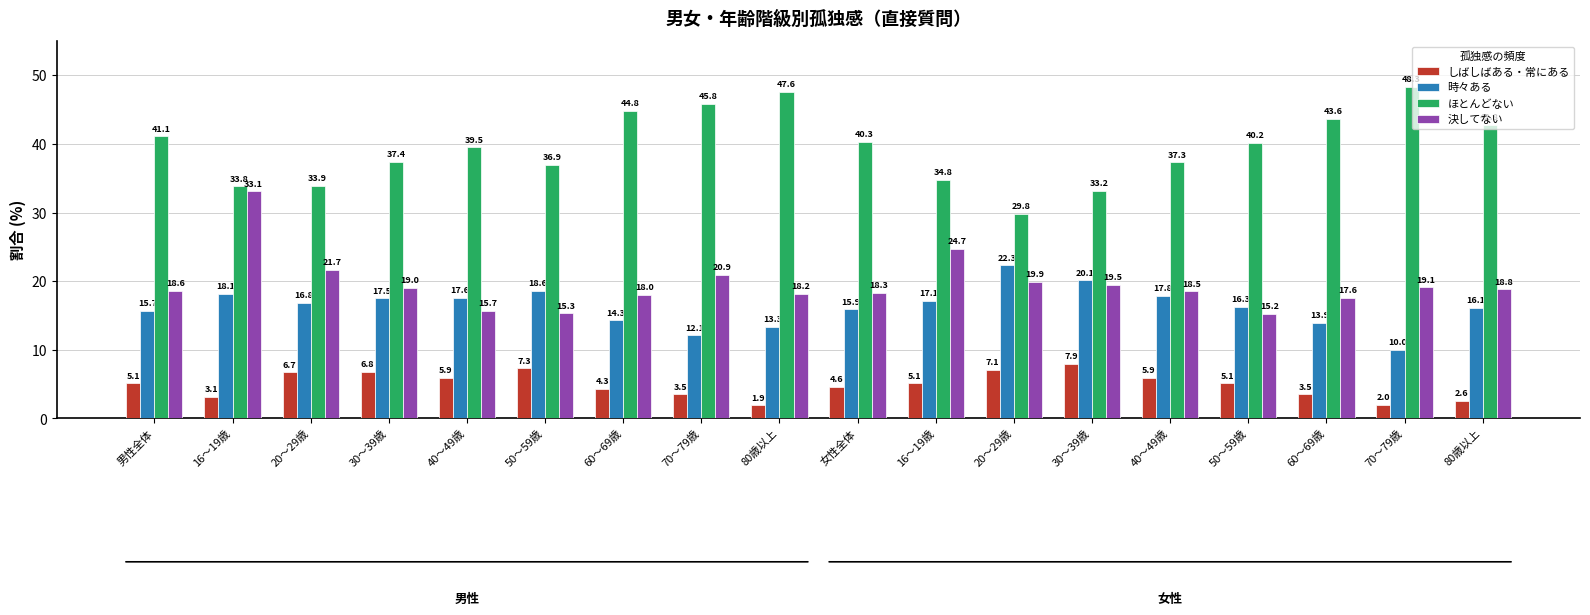

What is the difference between the highest and lowest values at 30～39歳?

30.6